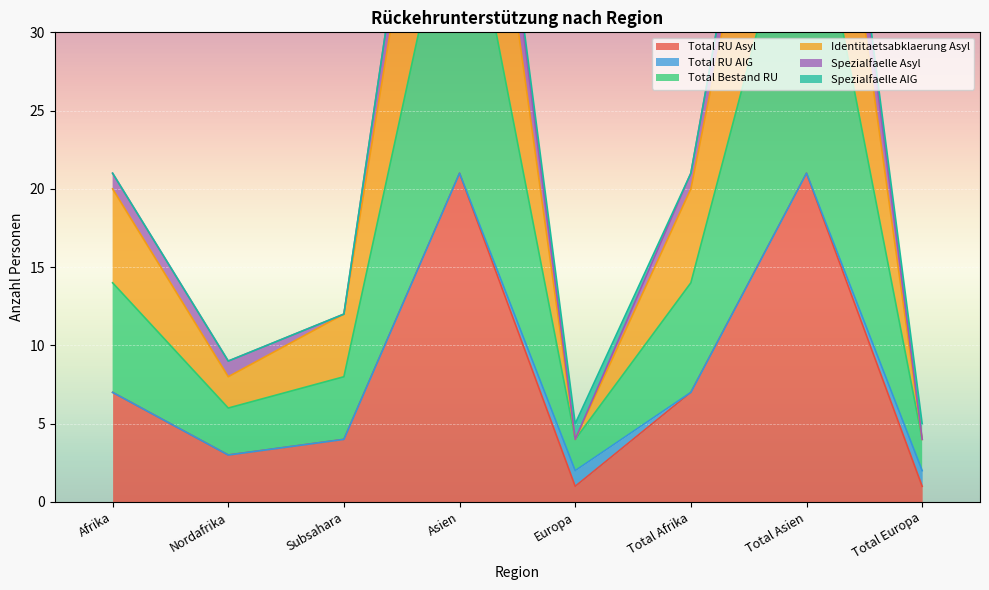

At which label is Identitaetsabklaerung Asyl closest to 30?

Afrika